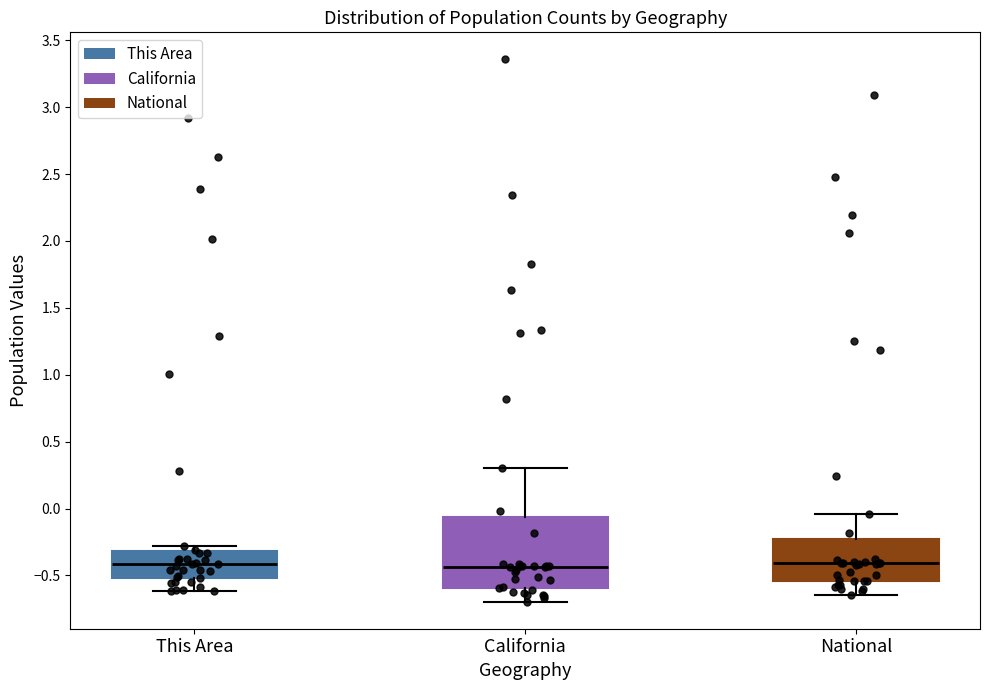

Where does the upper whisker of the box for National end on the y-axis? The values are not printed on the chart, so give them approximately, as read against the axis.

-0.05